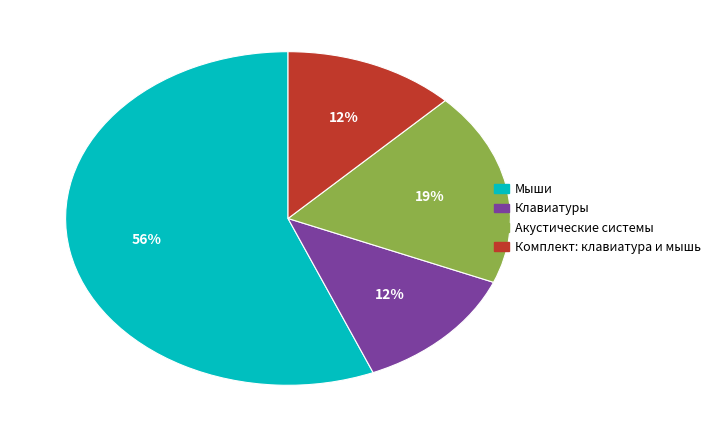

To the nearest percent, what is the average slice percentage?

25%